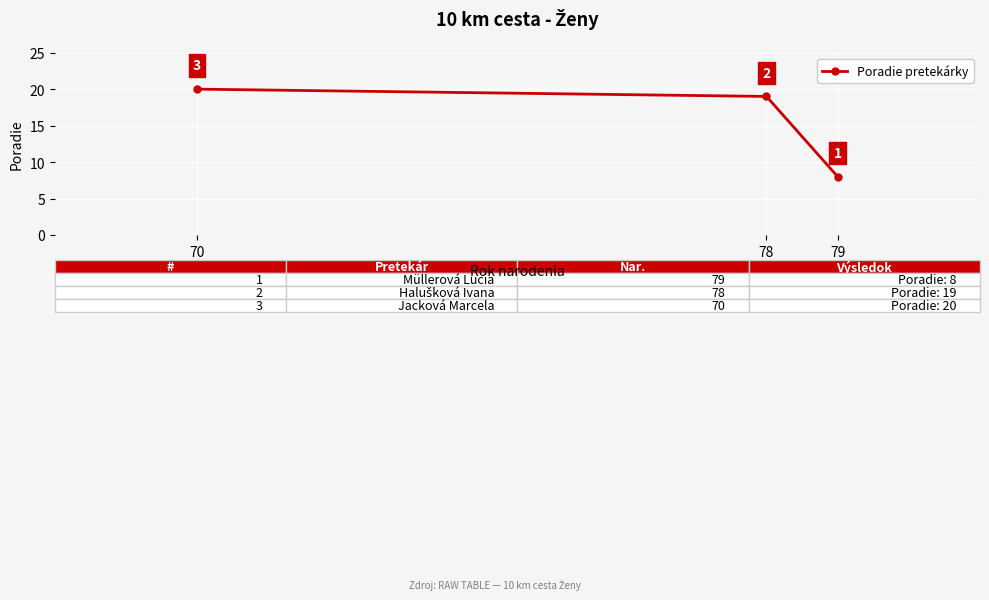

Approximately how many times larger is the value at 78 compared to 79?

2.4